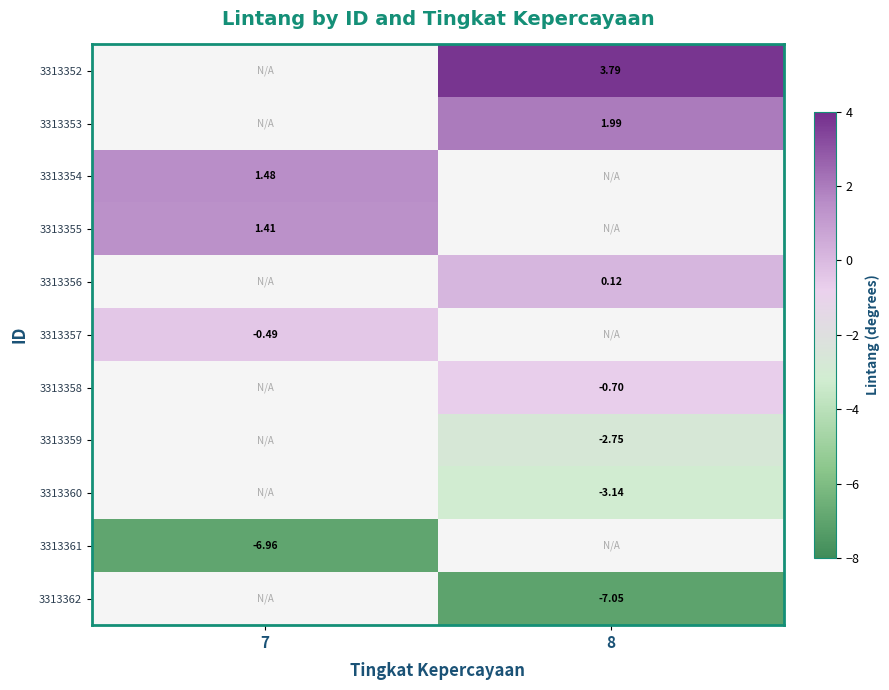

Is the value of 3313352 at 8 greater than the value of 3313354 at 7?

Yes